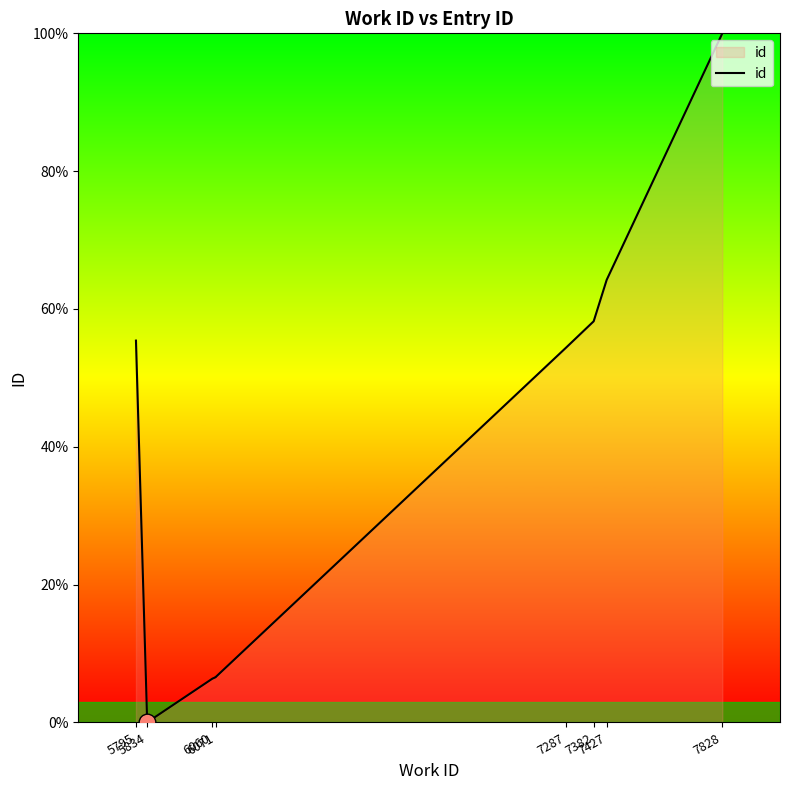

What is the difference between the maximum and minimum values?

100.0